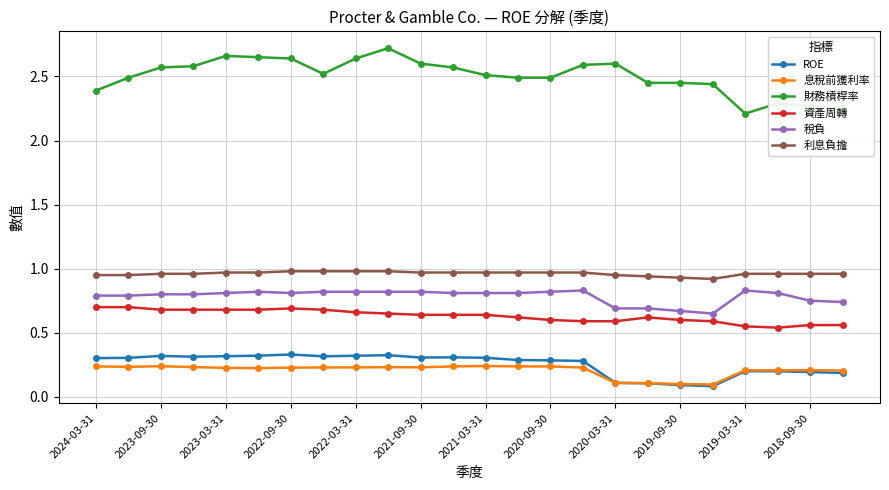

True or false: 稅負 has more than 1 points higher than both neighbors.

True